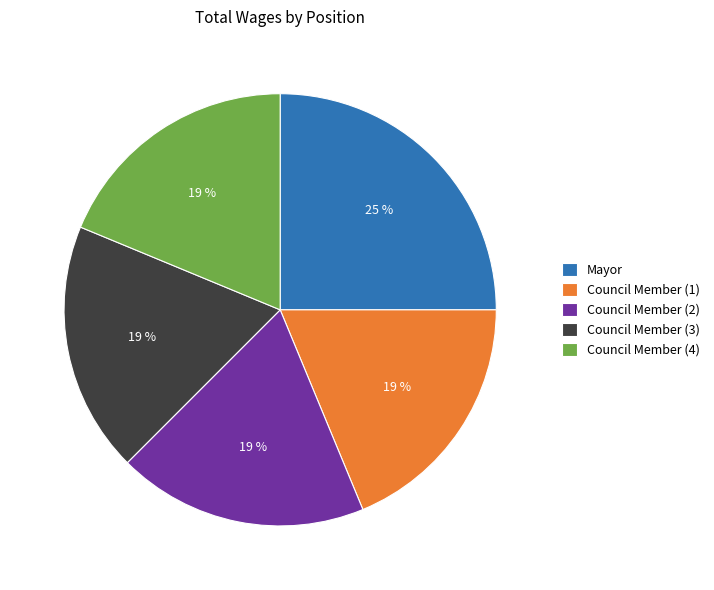

To the nearest percent, what portion does Council Member (4) represent?

19%